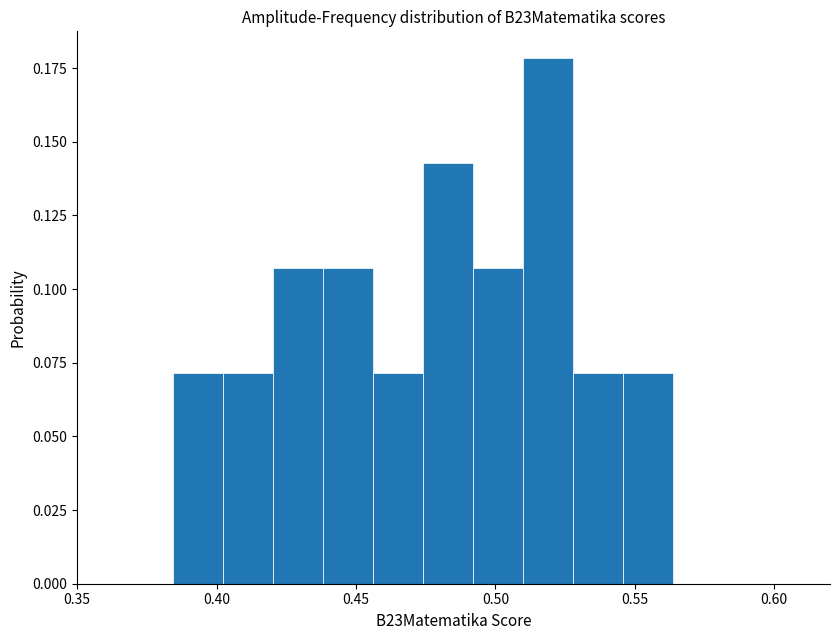

Read against the x-axis, roughly where is the centre of the tallest bar?

0.520